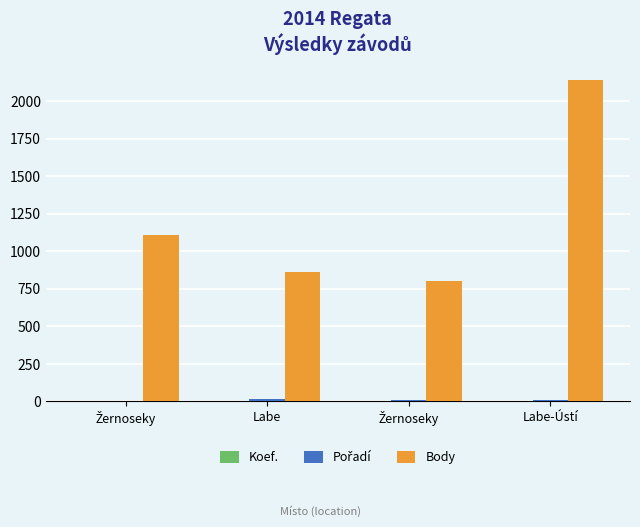

Does the chart contain stacked bars?

No